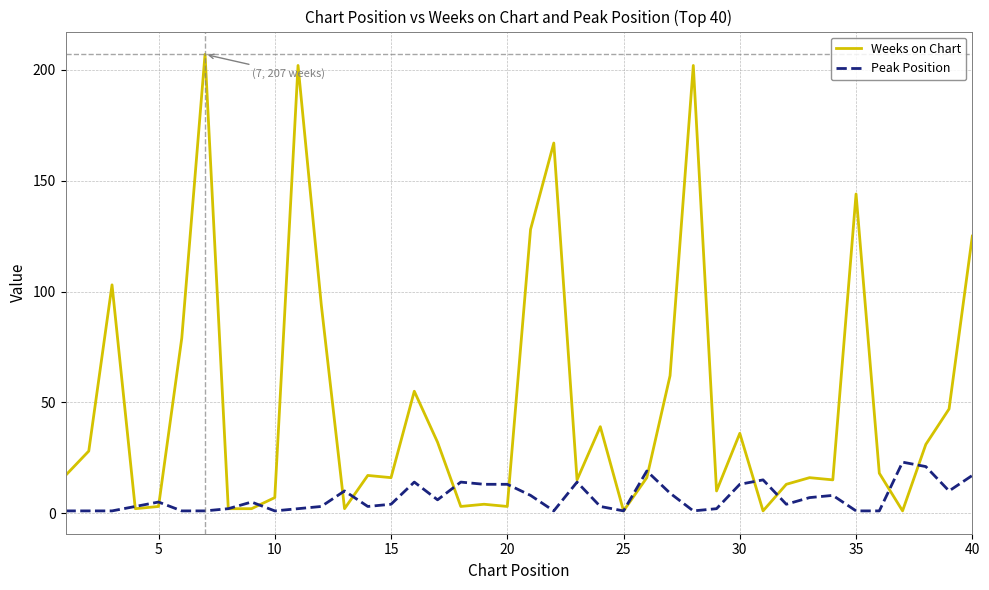

Which series has the largest range (max minus min)?

Weeks on Chart